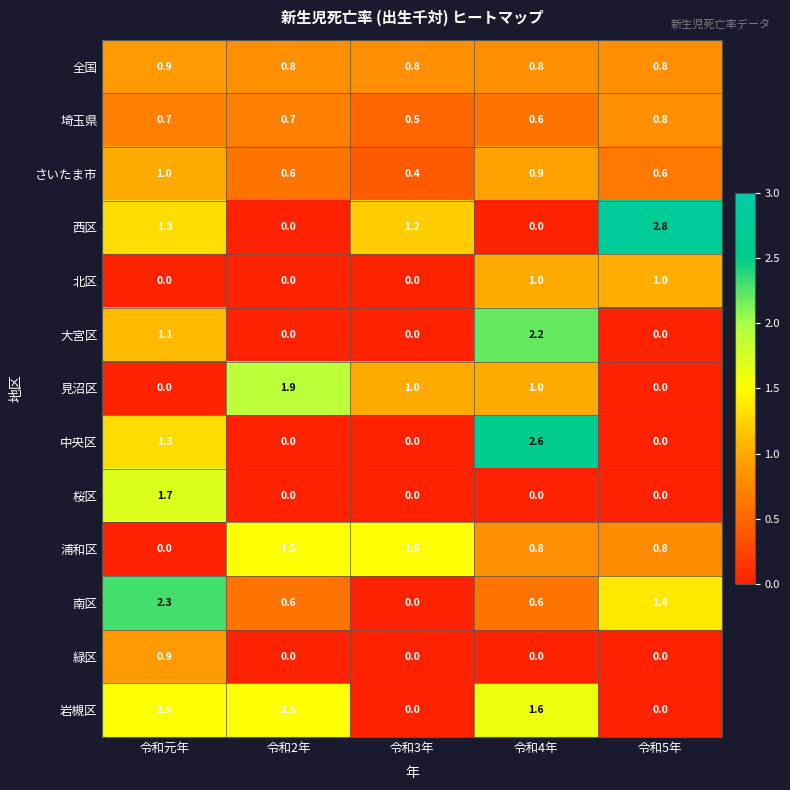

At how many categories does at least one series exceed 2?

3